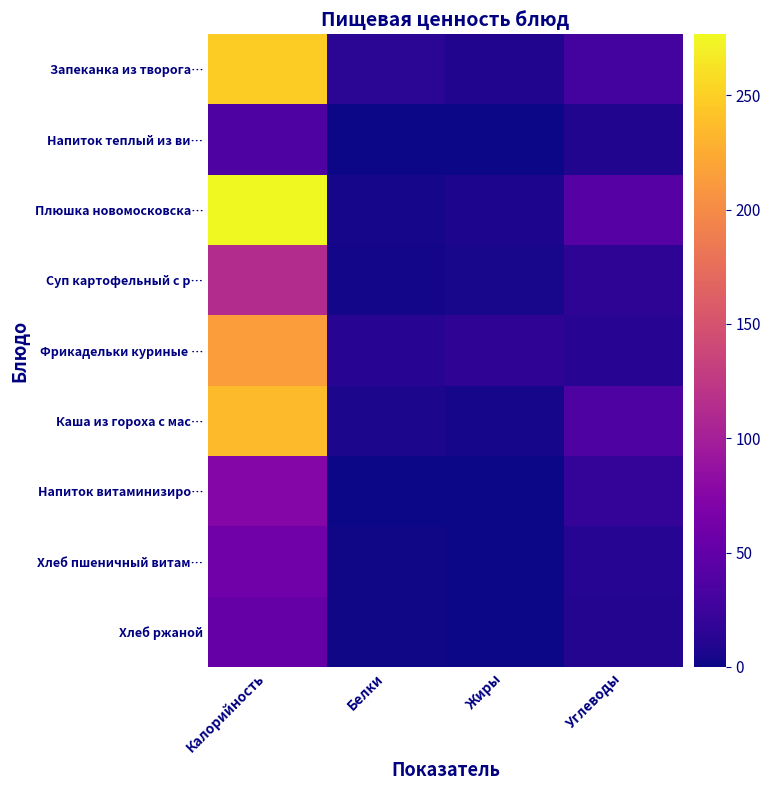

At which category is the sum across all series the highest?

Калорийность